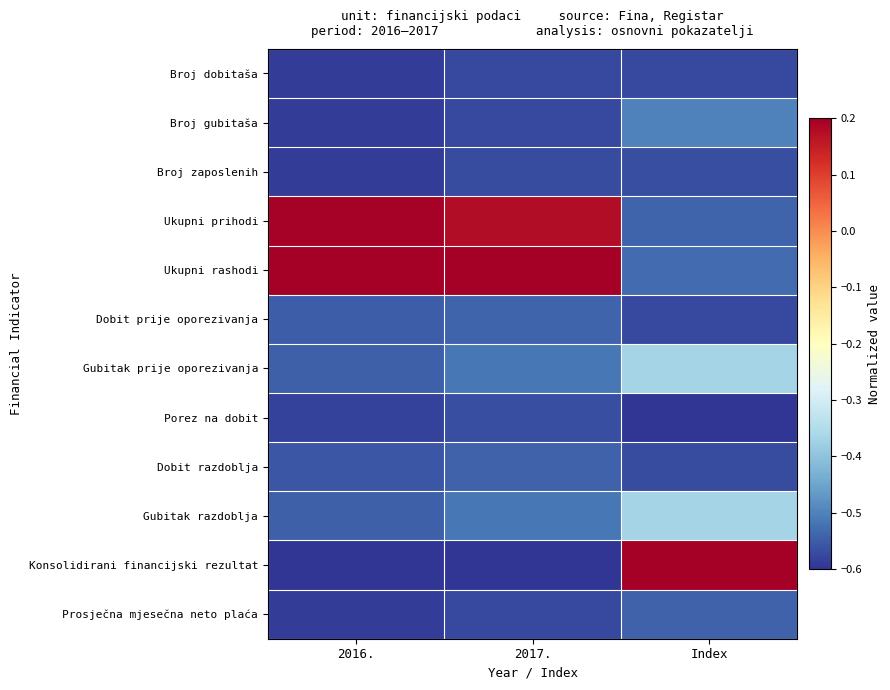

What is the spread (max minus min) of values at 2016.?

0.8